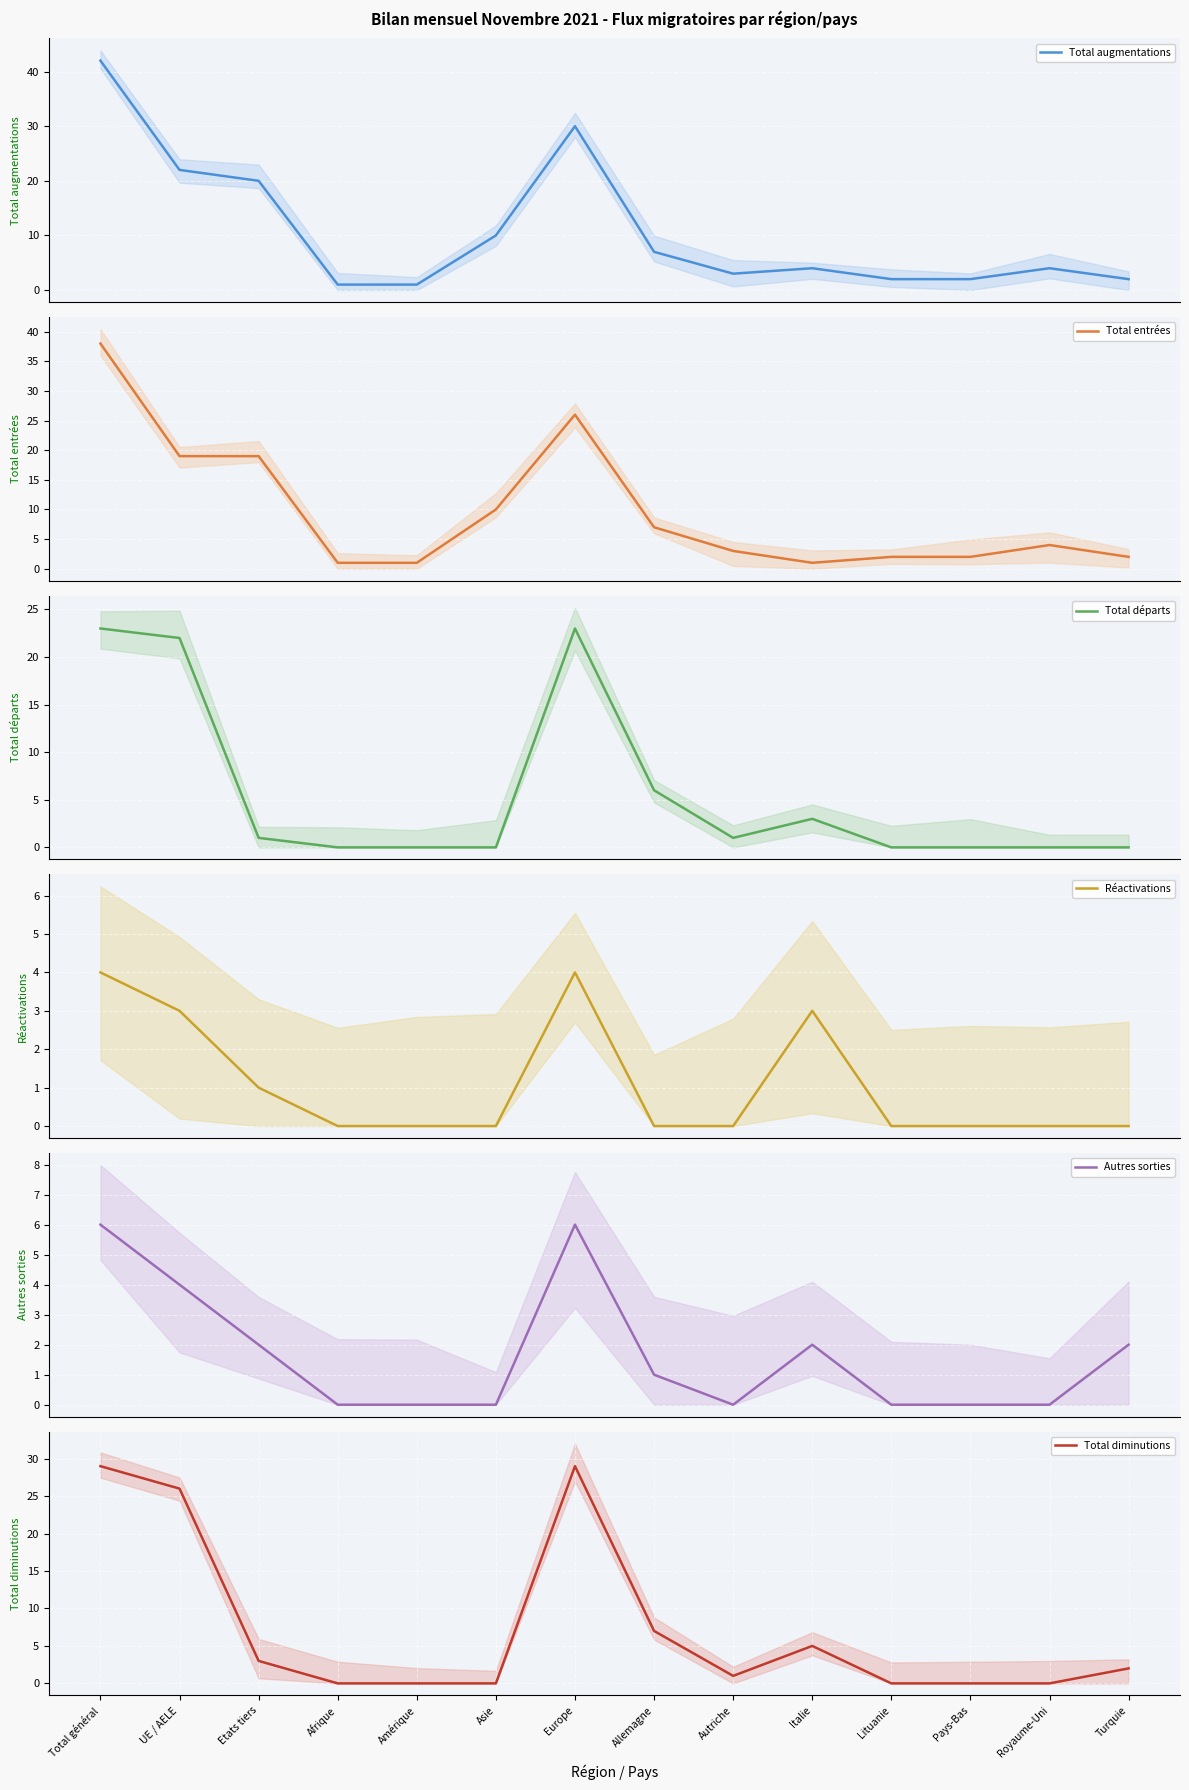

How many lines are shown in the chart?

6